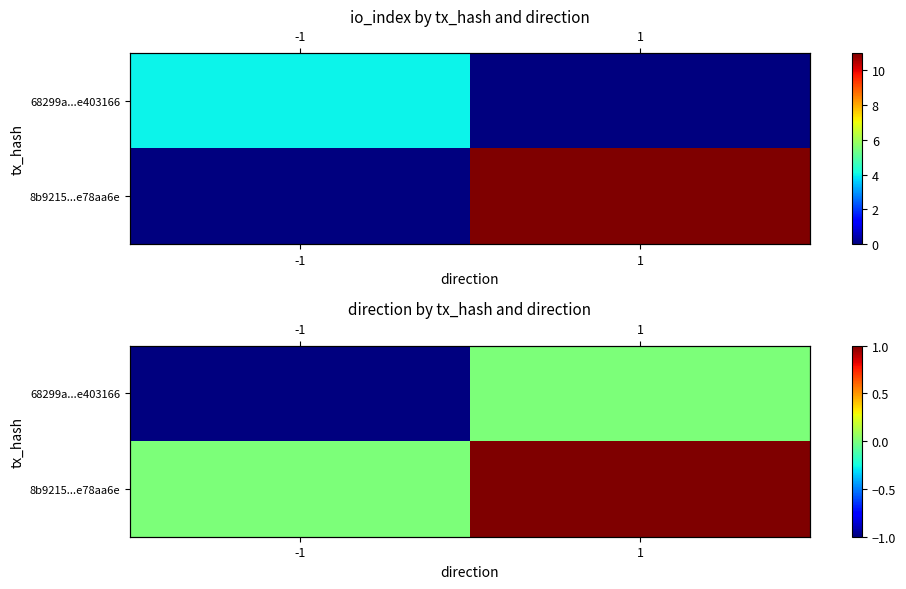

At which category is the sum across all series the highest?

1